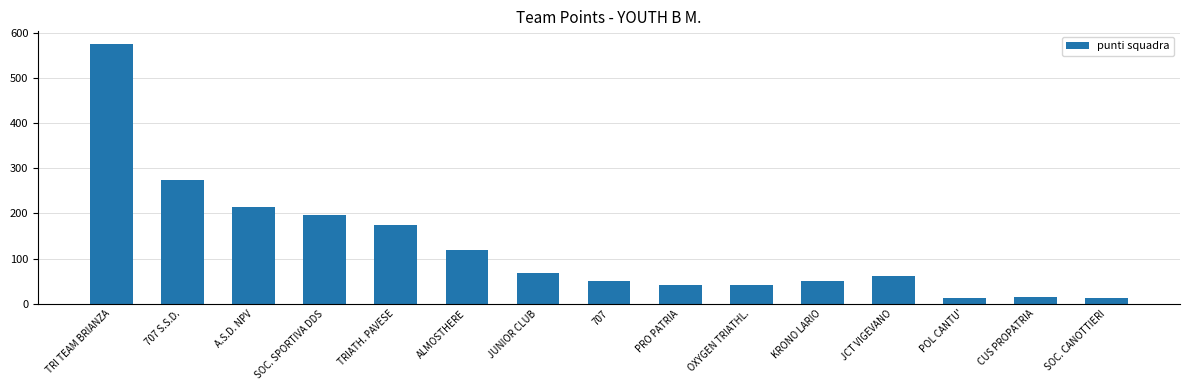

True or false: the data shows 12 at POL CANTU'.

True